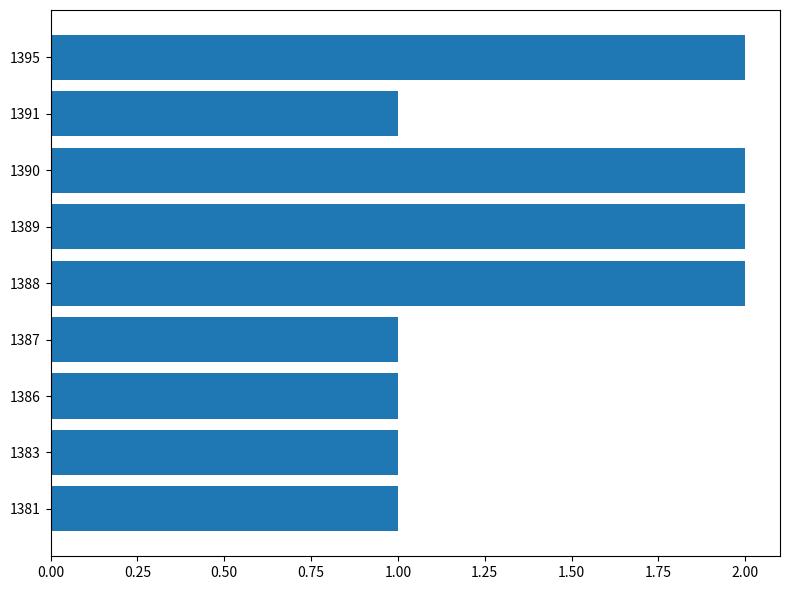

What is the smallest value displayed?

1